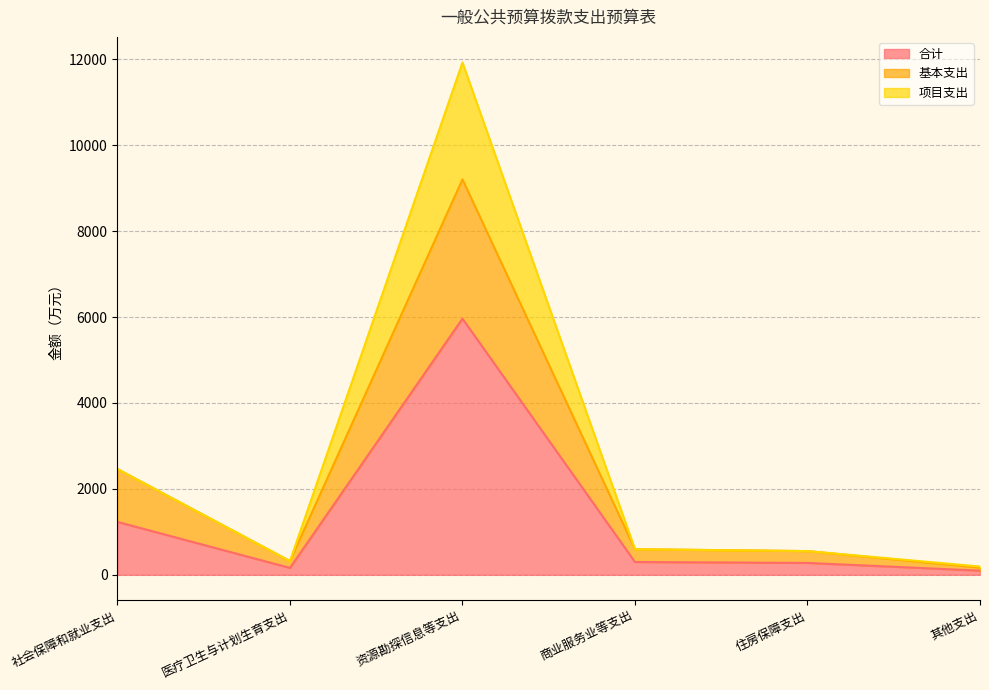

How many data points in 合计 are less than 297?

3